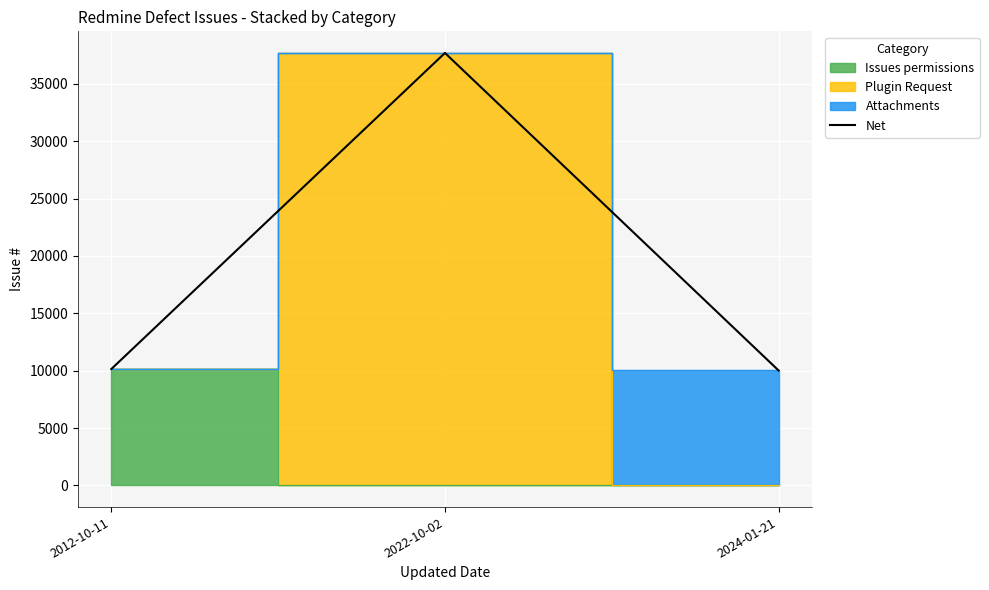

How many values are below 10148?

1